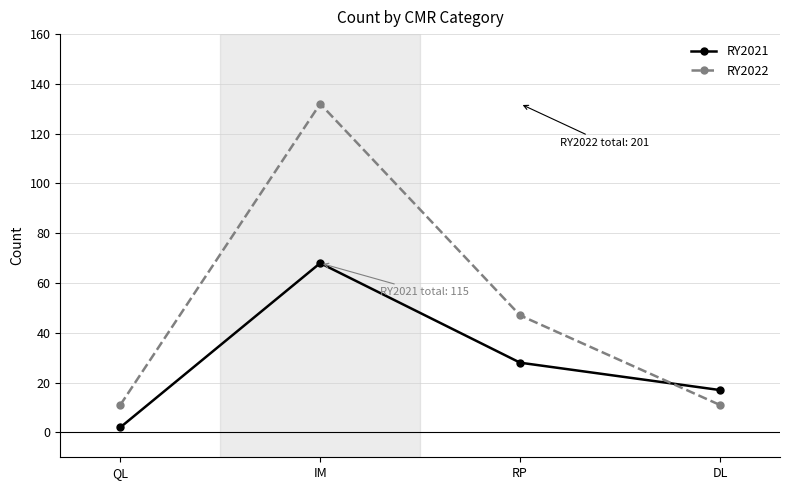

What is the label of the 3rd point from the left?

RP